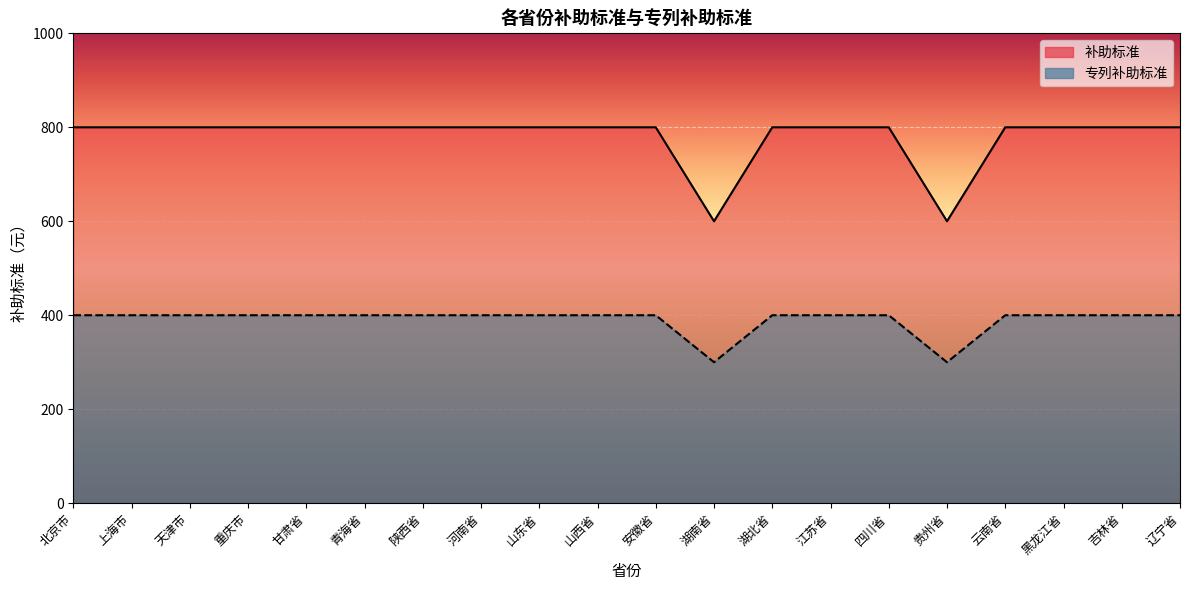

What is the difference between the highest and lowest values at 吉林省?

400